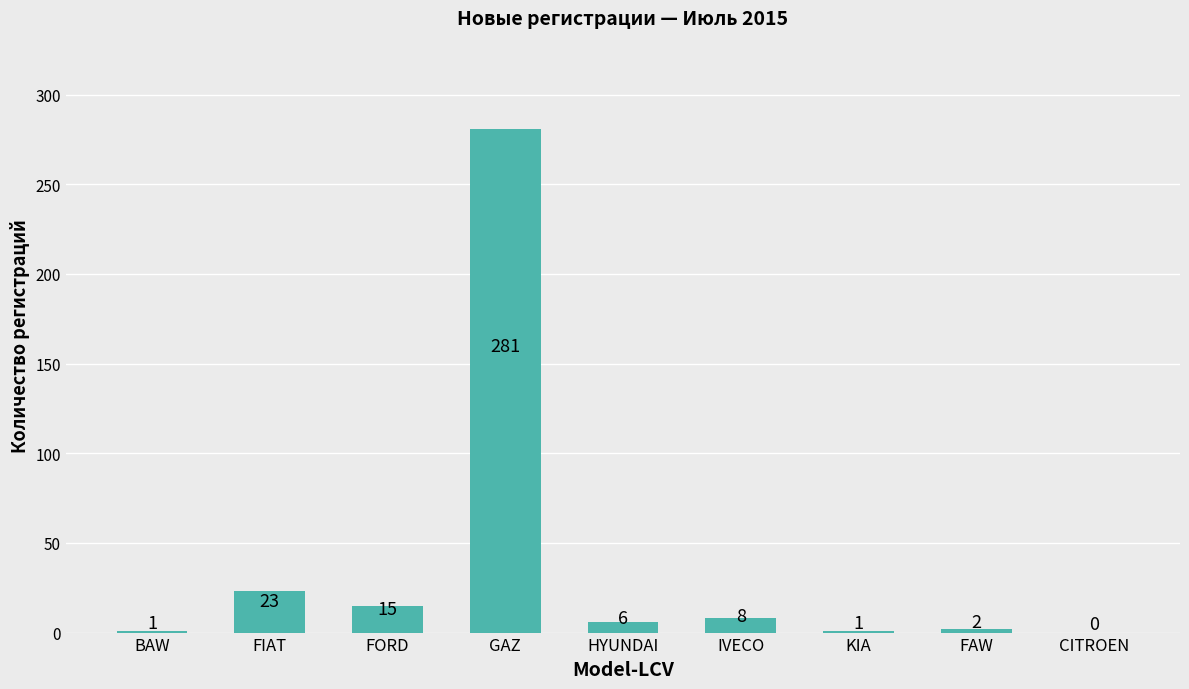

Between GAZ and CITROEN, which is larger?

GAZ